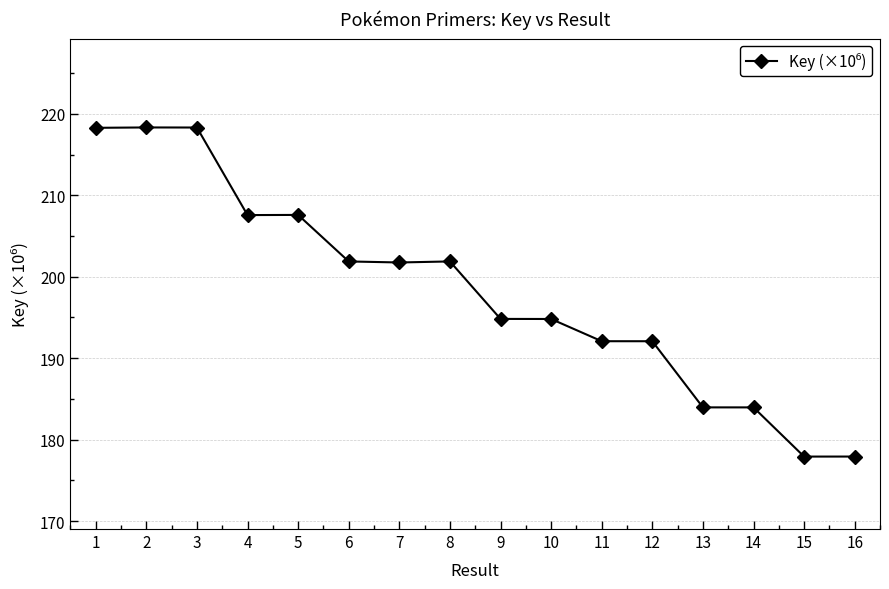

The chart shows a value of 201.9 at 8. True or false?

True